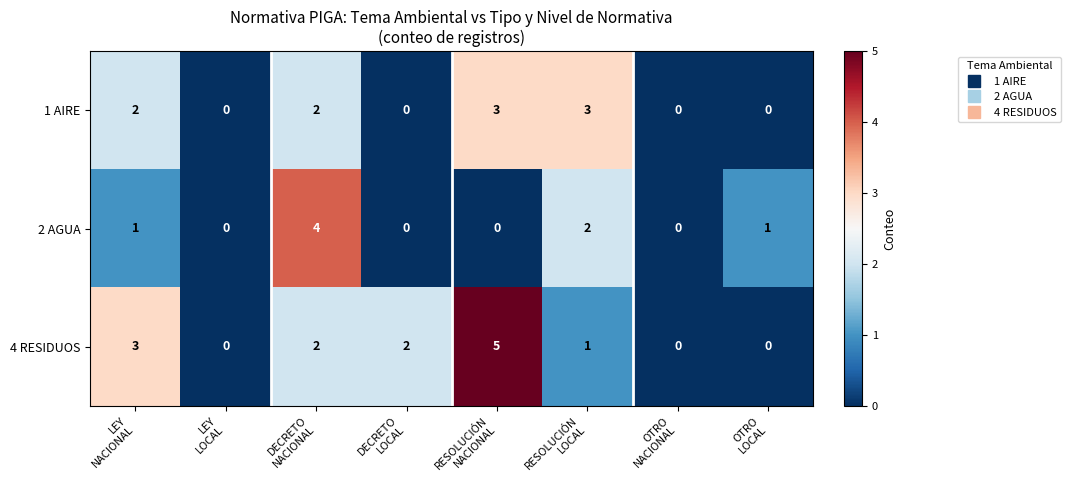

Which series has the largest total across all categories?

4 RESIDUOS